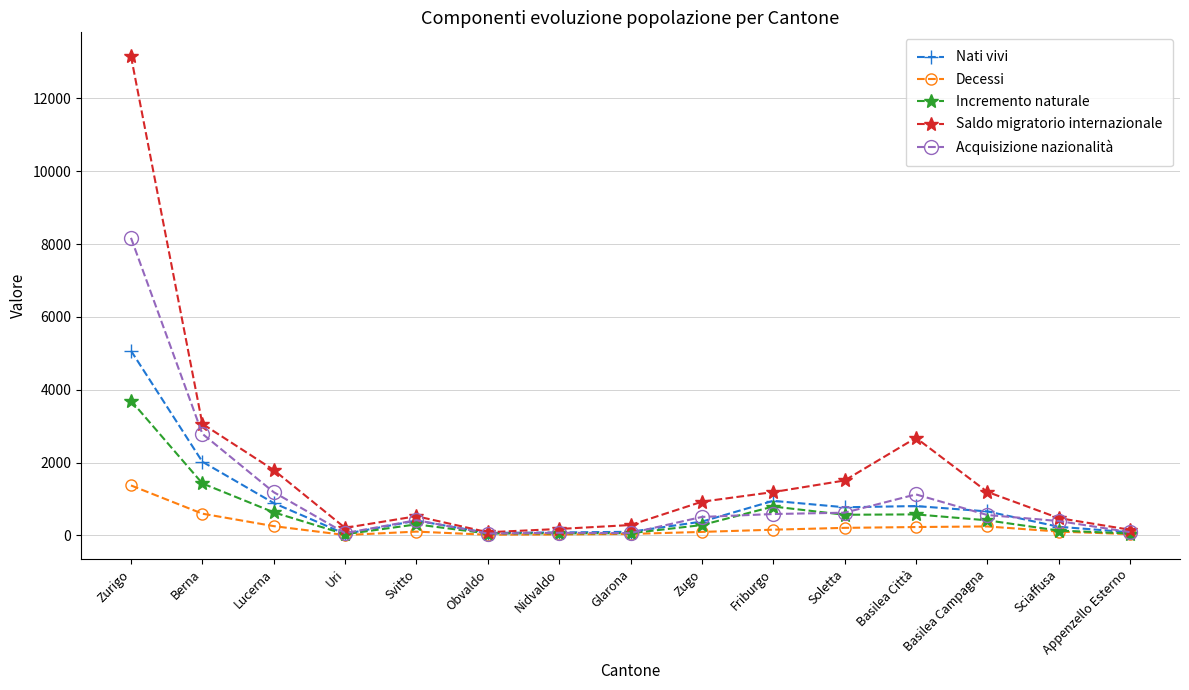

At which category does Saldo migratorio internazionale reach its first local peak?

Svitto